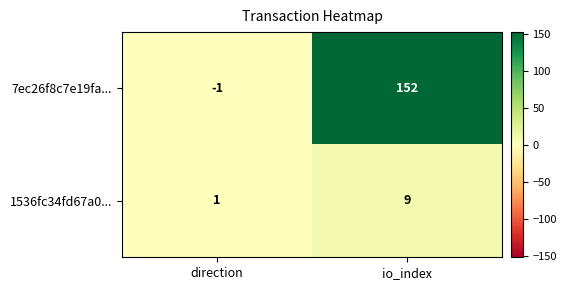

Reading left to right, extract all data points from this chart.

7ec26f8c7e19fa...: -1	152
1536fc34fd67a0...: 1	9